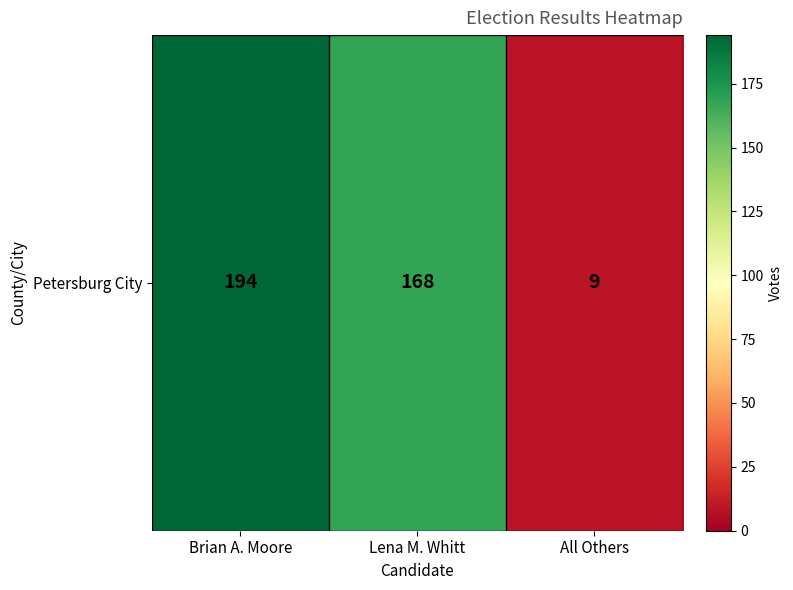

Reading left to right, what are all the values shown in this chart?

Brian A. Moore=194	Lena M. Whitt=168	All Others=9